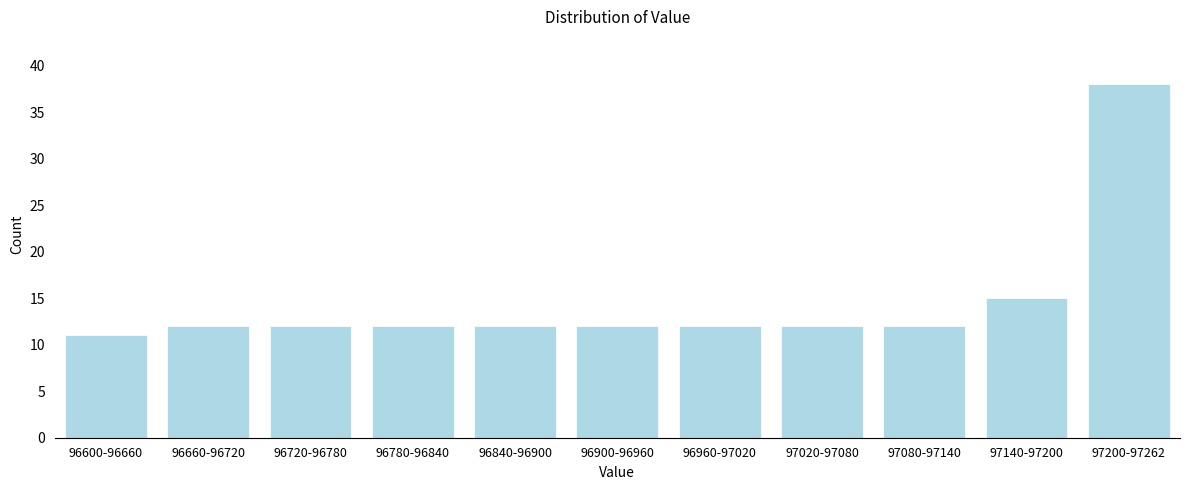

Reading left to right, extract all data points from this chart.

11	12	12	12	12	12	12	12	12	15	38